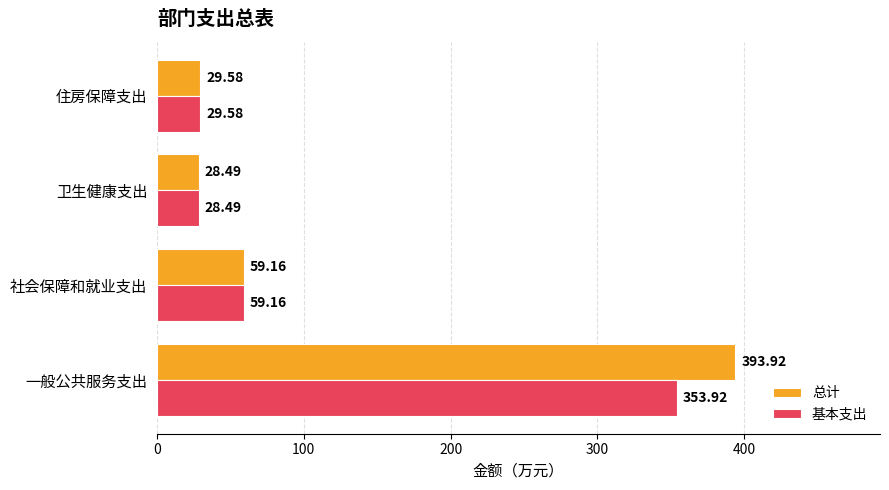

Which category has the lowest value in the 基本支出 series?

卫生健康支出